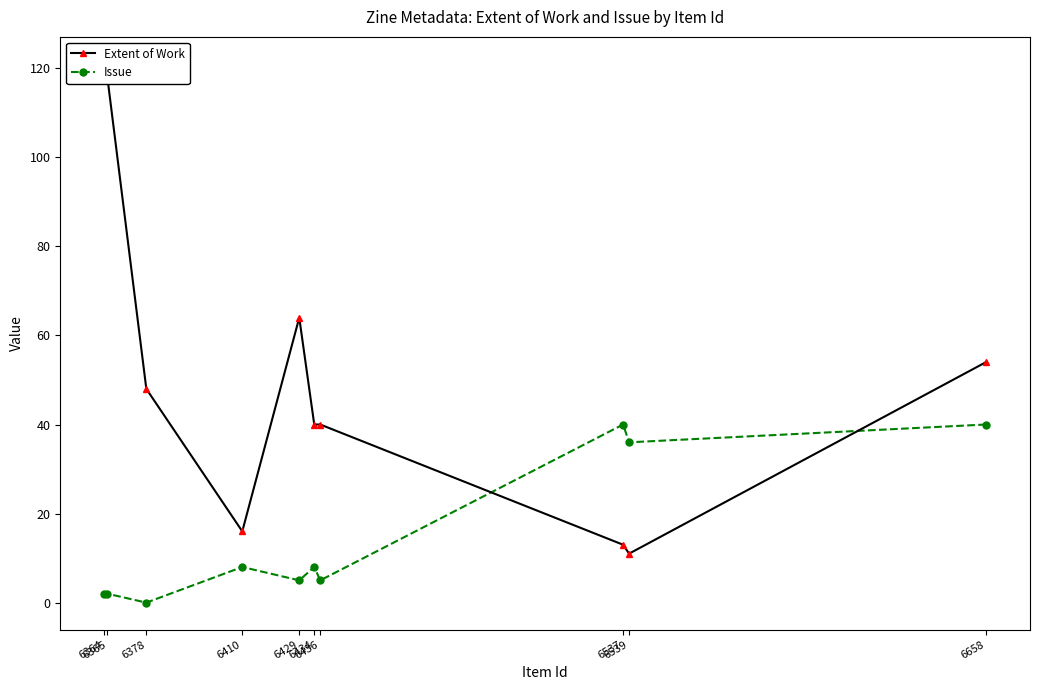

What is the highest value of the Issue series?

40